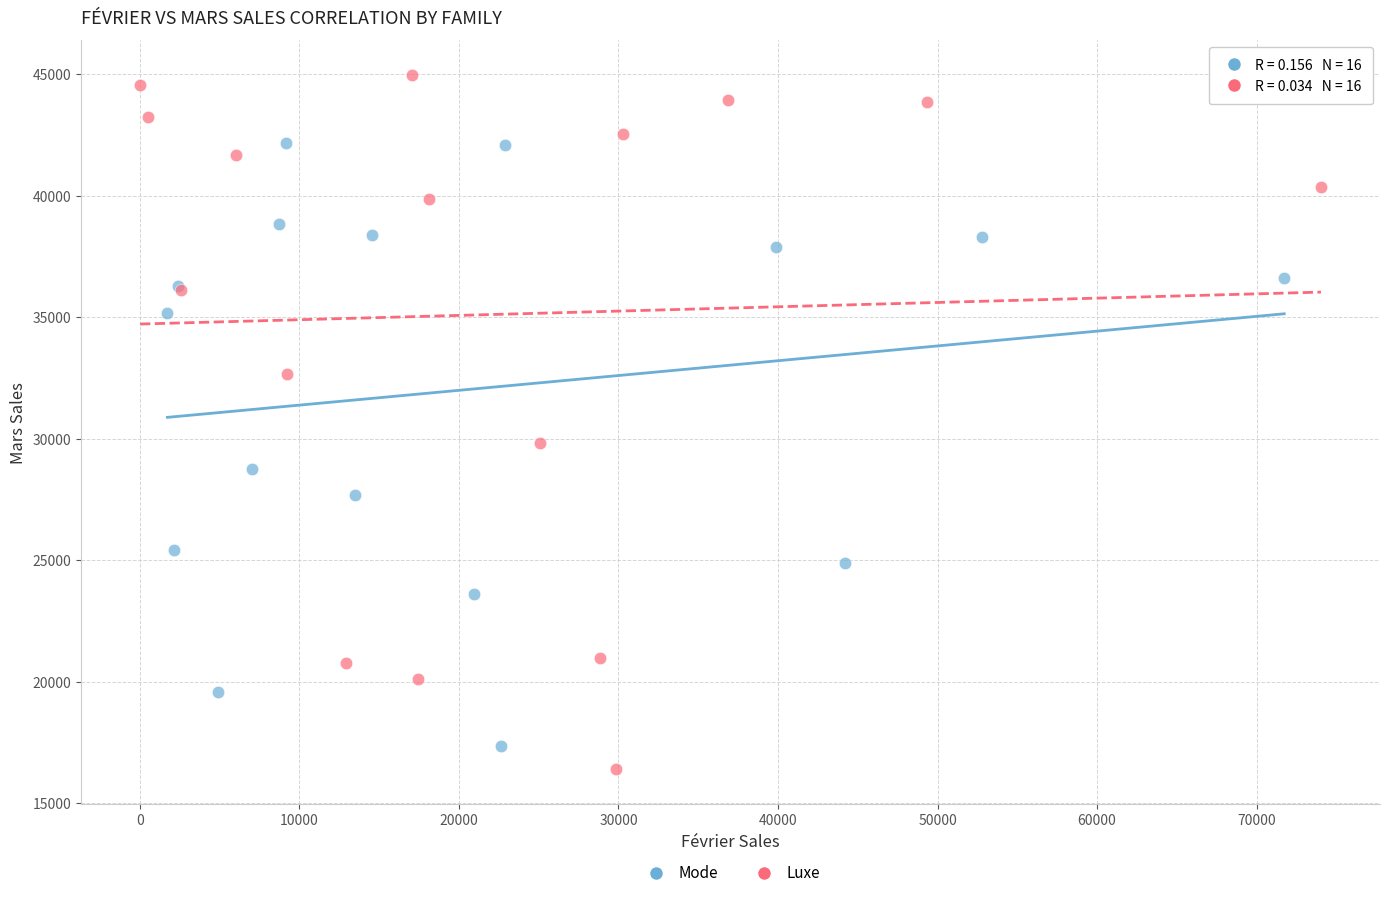

Which series contains the highest Y value?

Luxe